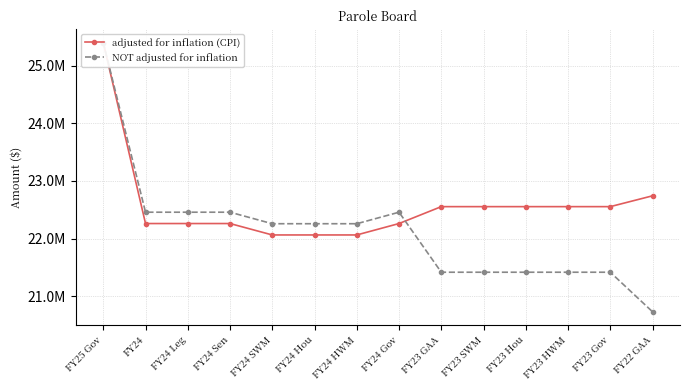

The value of adjusted for inflation (CPI) at FY23 SWM is 39077859. True or false?

False